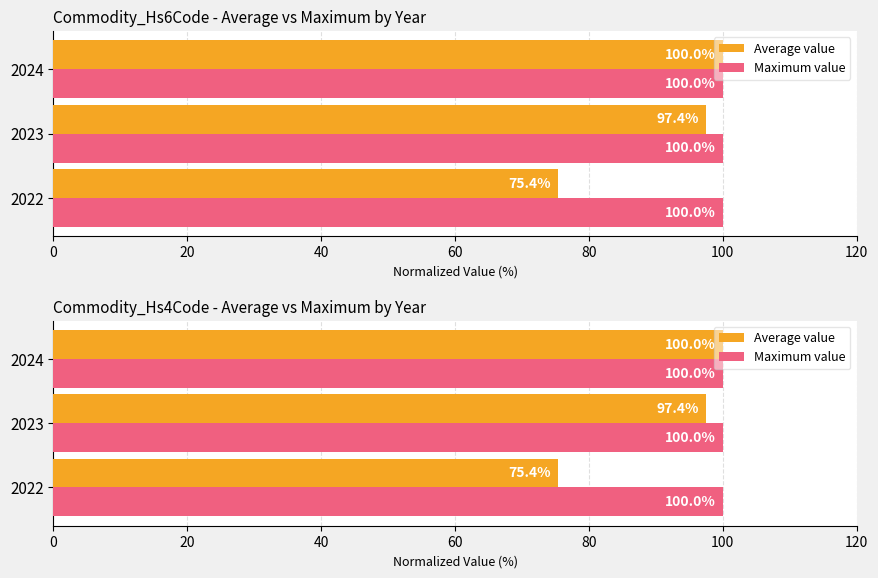

What is the spread (max minus min) of values at 20?

97.0